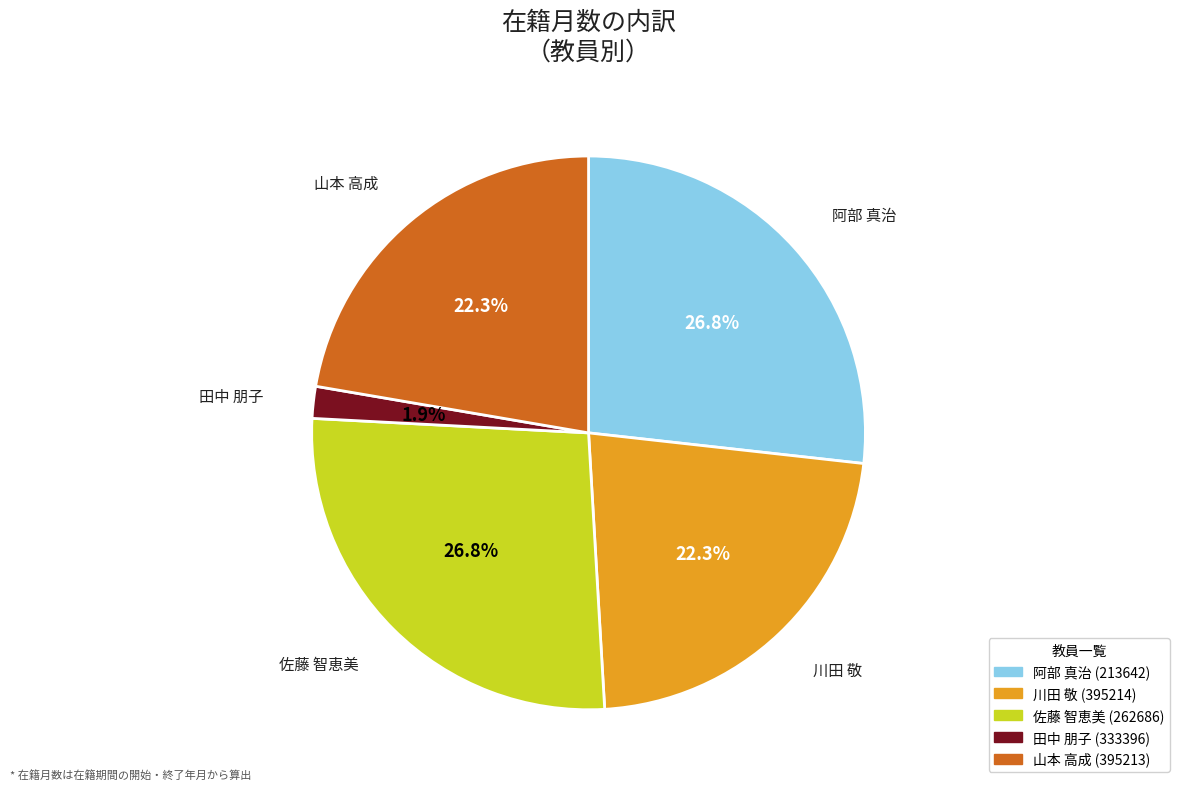

Do 田中 朋子 (333396) and 川田 敬 (395214) together represent more than half of the pie?

No